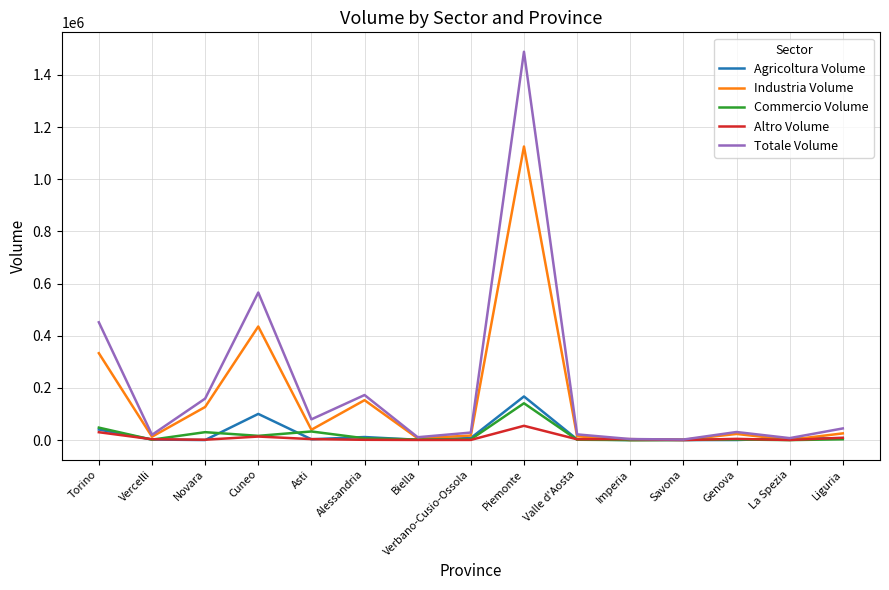

True or false: Totale Volume has a value of 21885 at Valle d'Aosta.

True